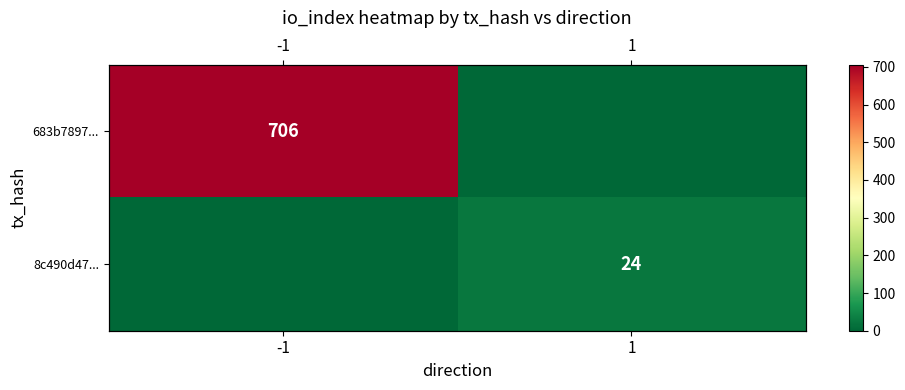

What is the spread (max minus min) of values at -1?

706